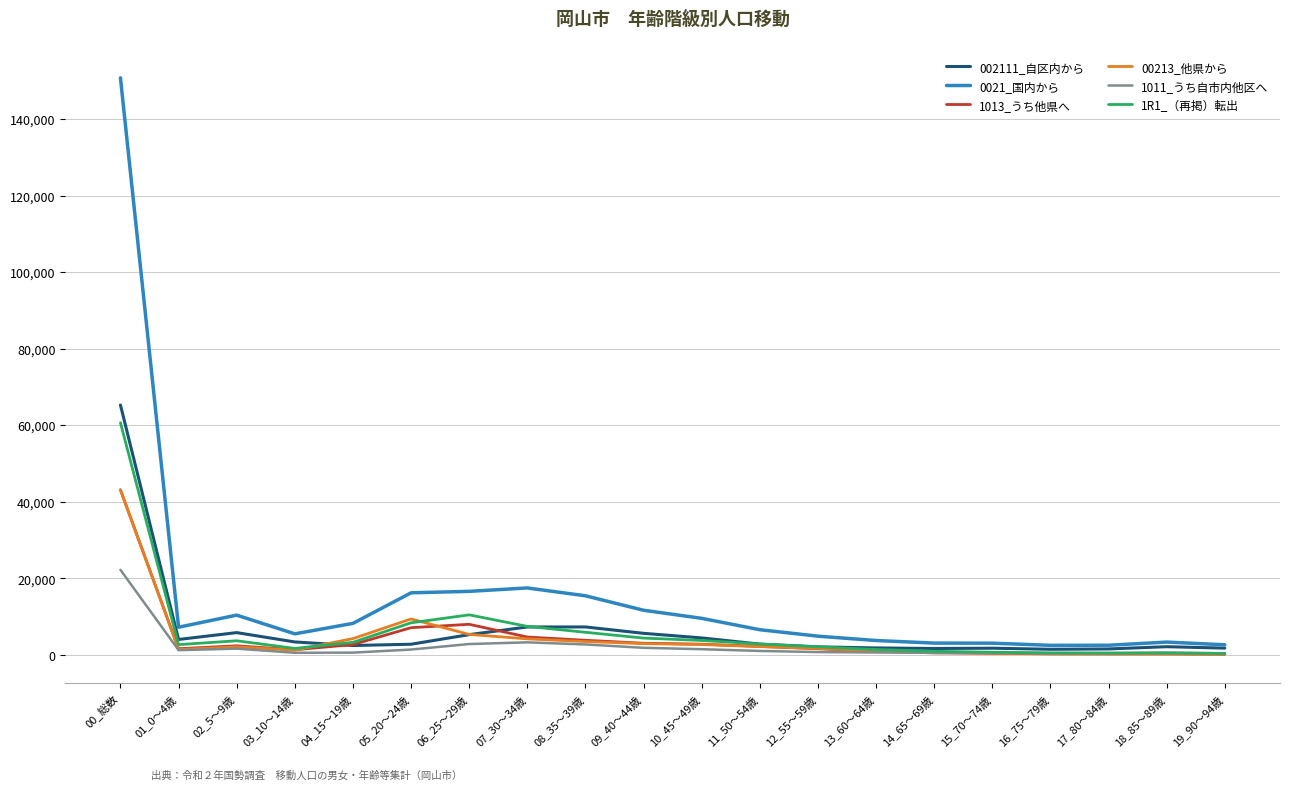

Which series changed the most between 06_25～29歳 and 16_75～79歳?

0021_国内から